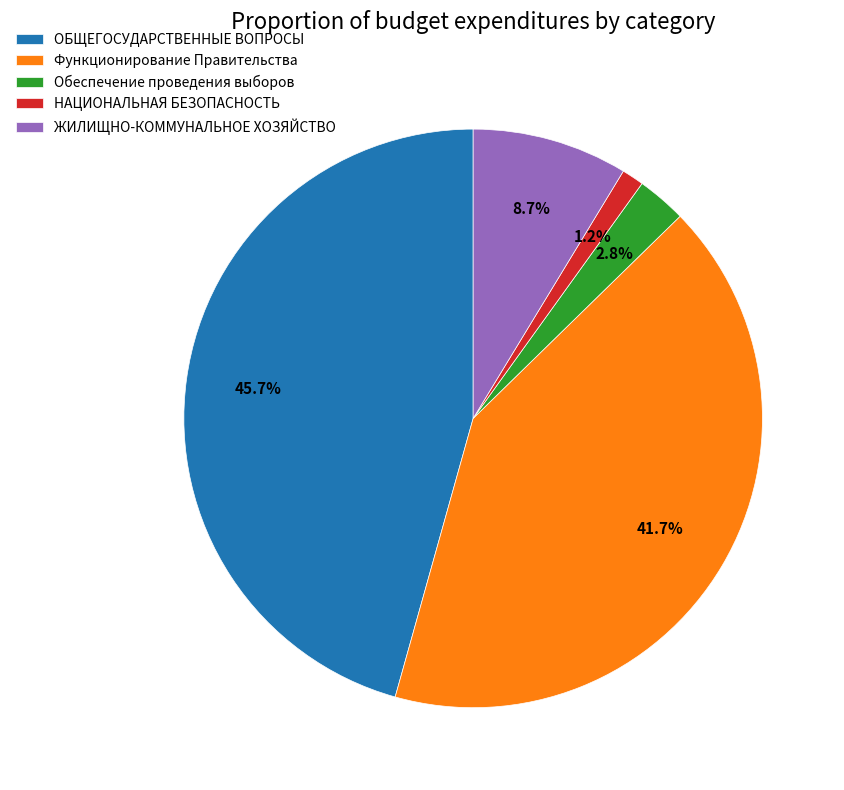

To the nearest percent, what is the difference between the largest and smallest slice percentages?

44%